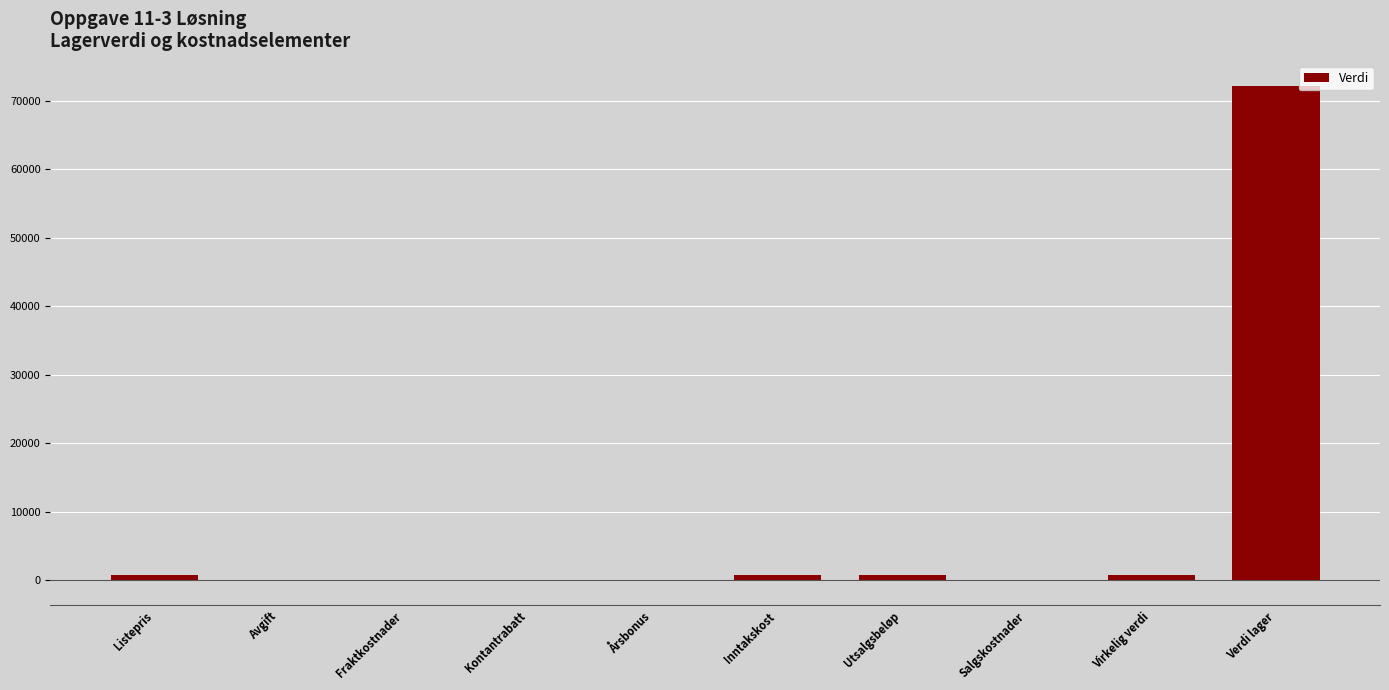

What is the sum of all values?

75217.1